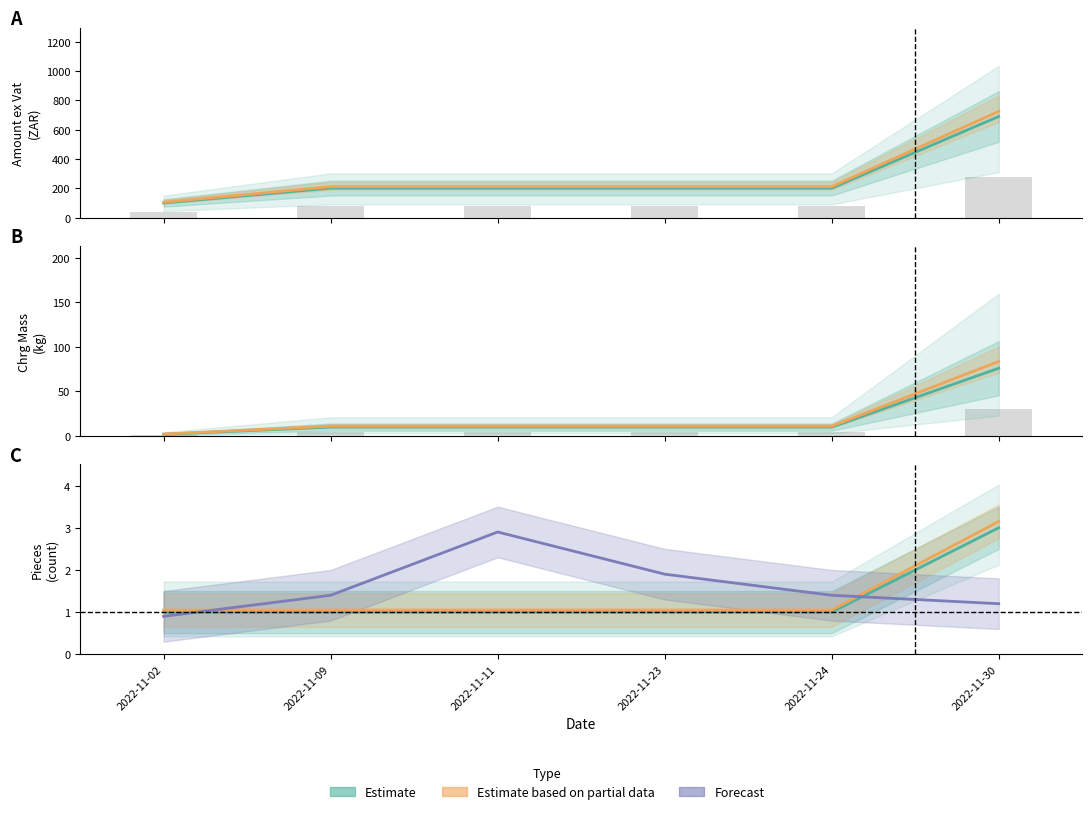

Reading left to right, what are all the values shown in this chart?

Amount ex Vat: 40.2	80.7	80.7	80.7	80.7	276.3
Chrg Mass: 2.0	10.0	10.0	10.0	10.0	76.0
Pieces: 1.0	1.0	1.0	1.0	1.0	3.0